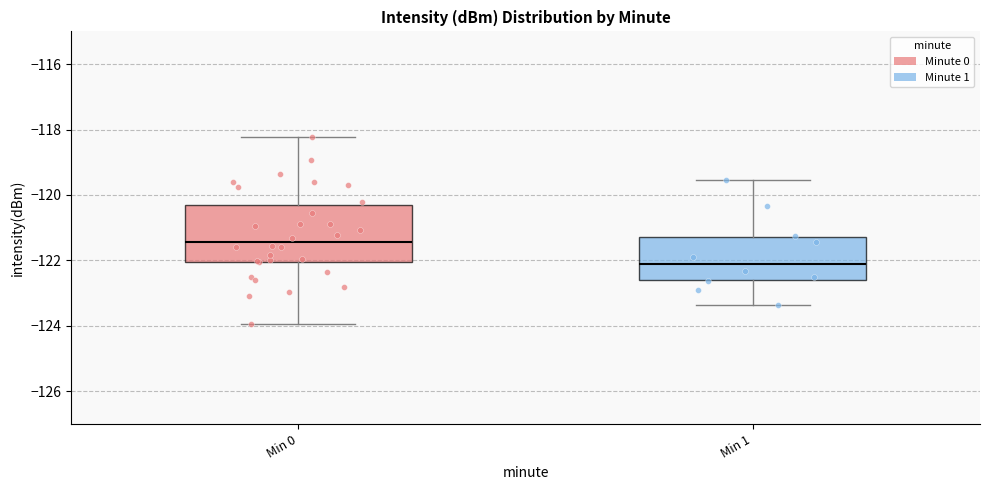

Reading left to right, read every box against the y-axis: the position of its median line, the range the box covers, and the ends of its whiskers. The values are not printed on the chart, so give them approximately, as read against the axis.

Min 0: median -121.4, box -122.0 to -120.4, whiskers -124.0 to -118.2
Min 1: median -122.2, box -122.6 to -121.2, whiskers -123.4 to -119.6